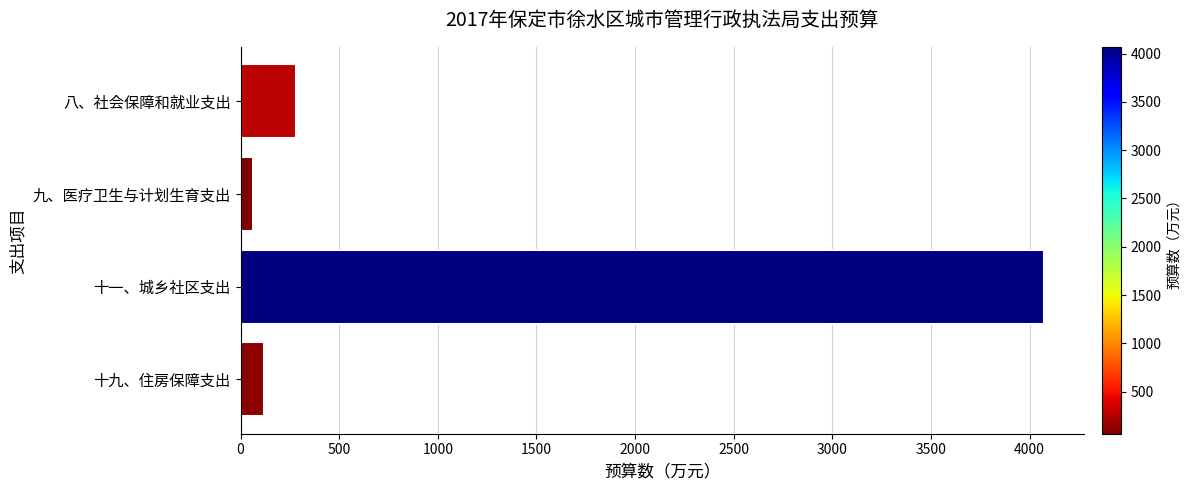

Reading top to bottom, what are all the values shown in this chart?

281.1	62.8	4071.3	120.4